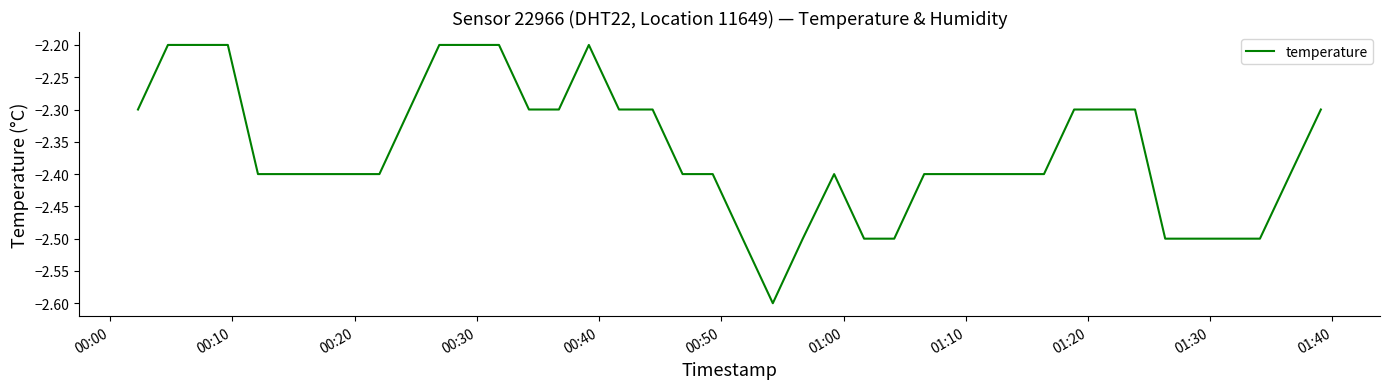

What is the greatest value displayed?

-2.2